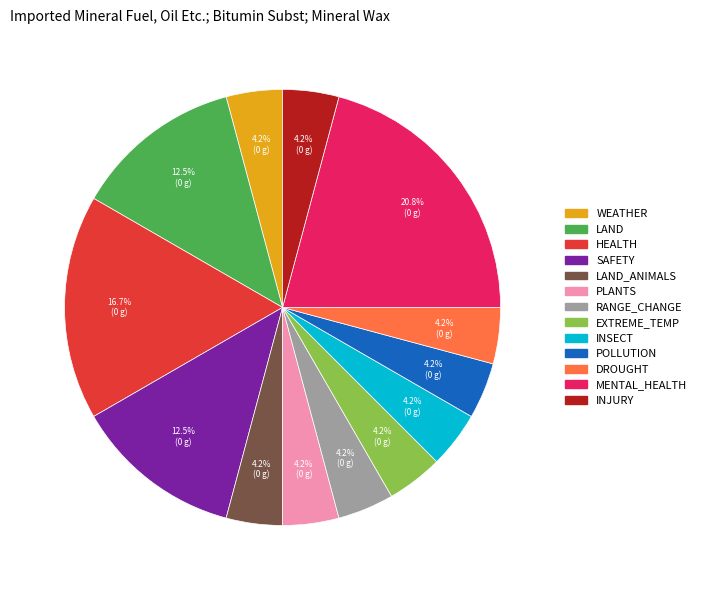

Does any single category account for the majority?

No